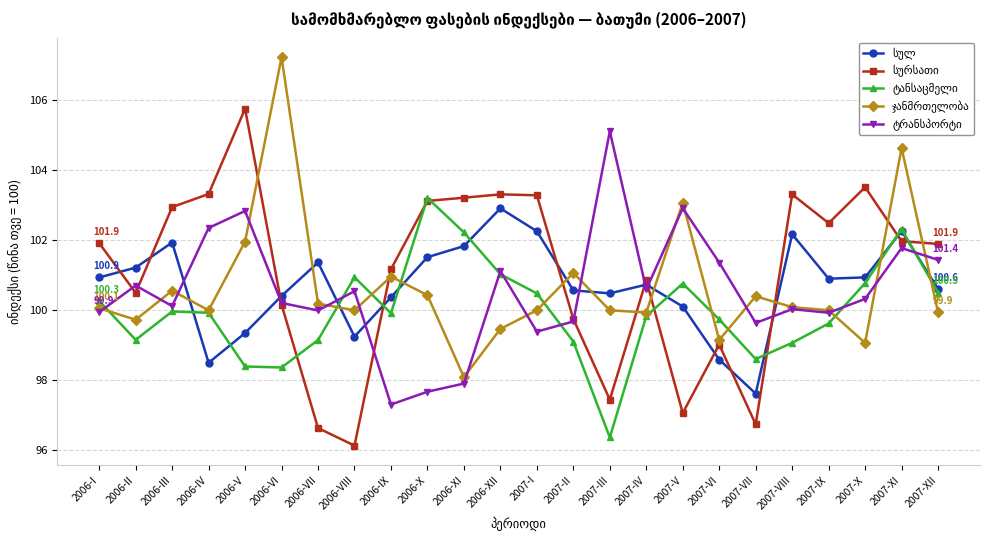

What position from the right is 2007-IX?

4